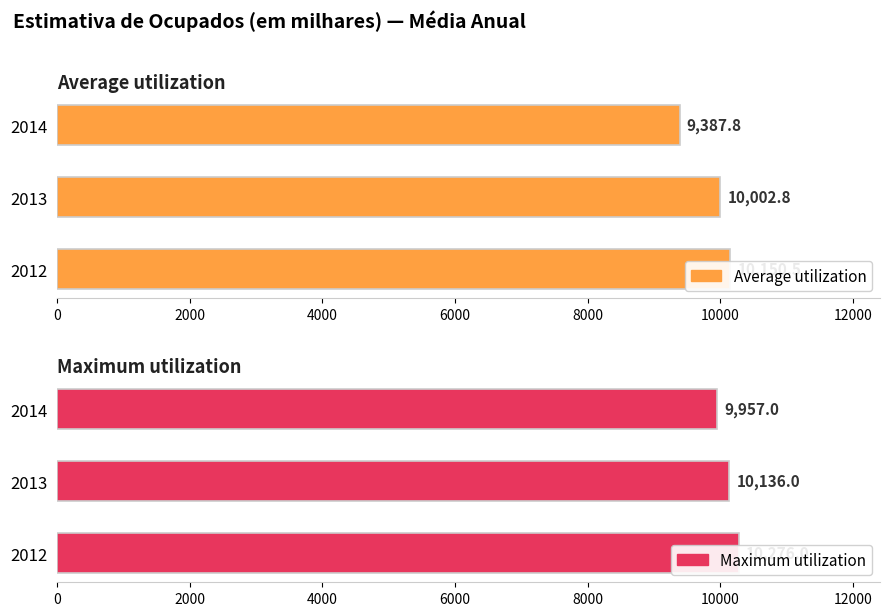

What is the difference between the maximum and second lowest values in the Maximum utilization series?

140.0